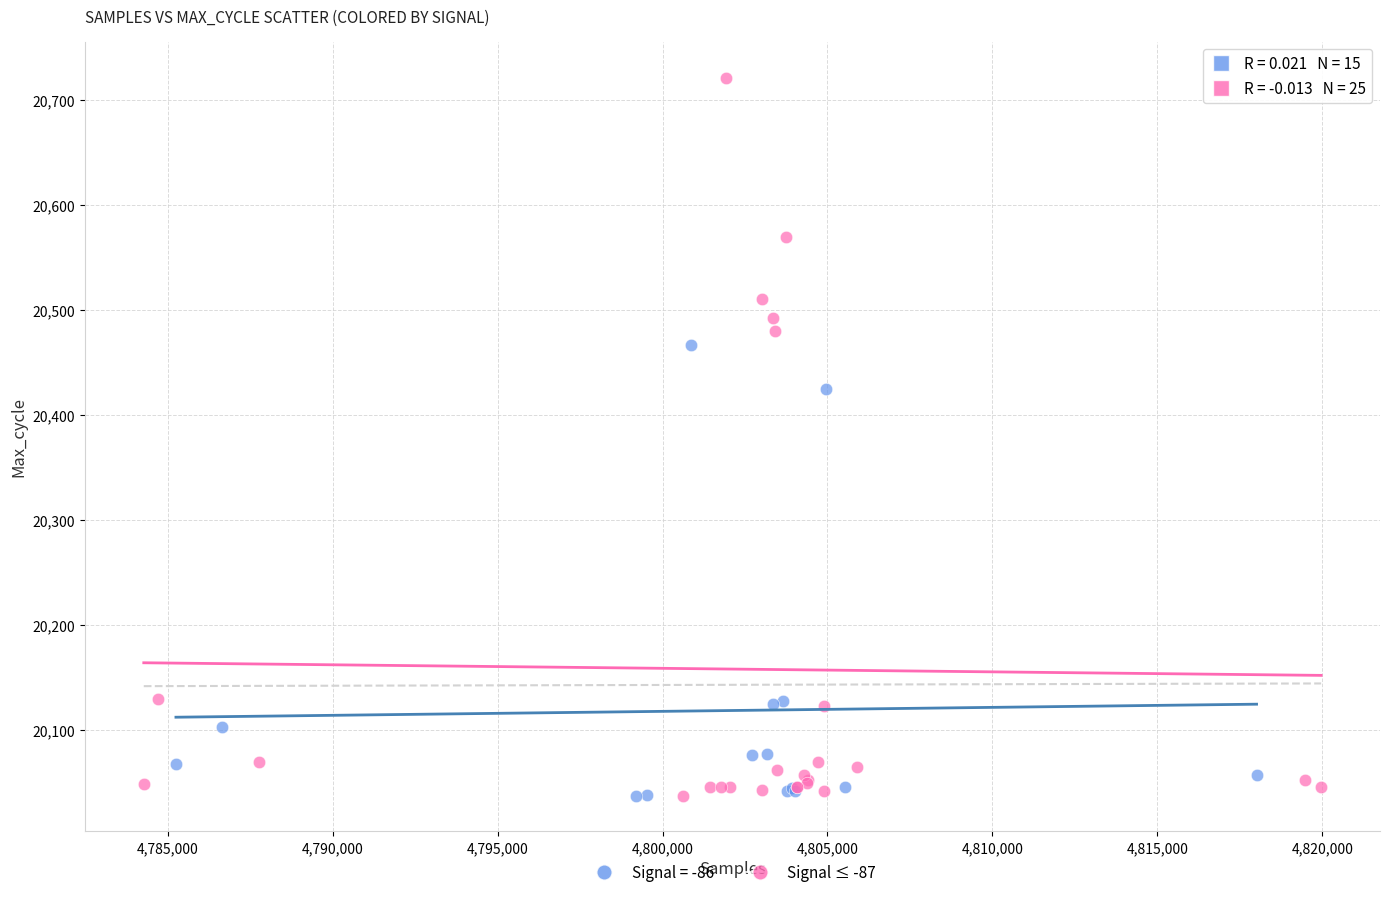

Which series reaches the maximum Y coordinate?

Signal ≤ -87